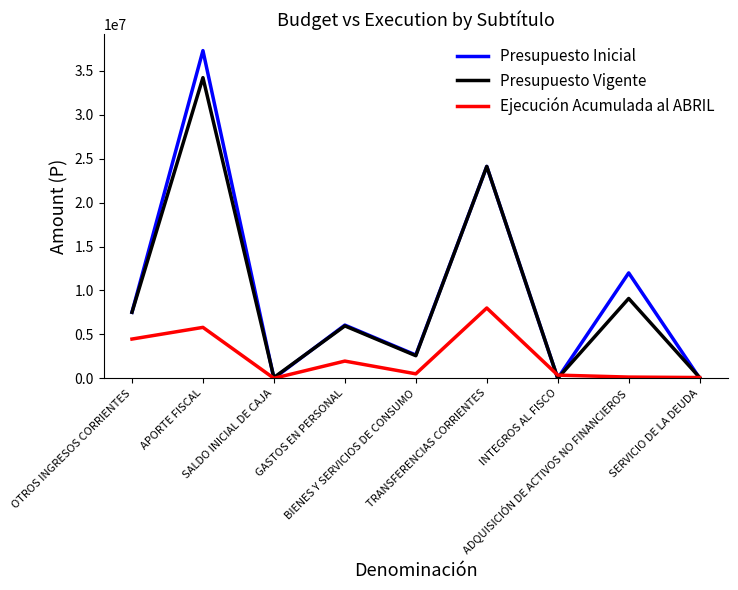

Does the chart display data point markers on the line(s)?

No